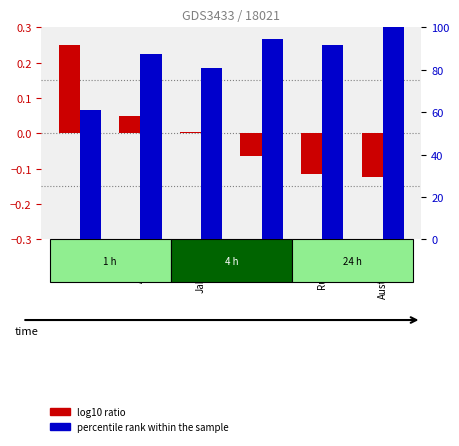

At which label is log10 ratio closest to 0?

Jakarta-1